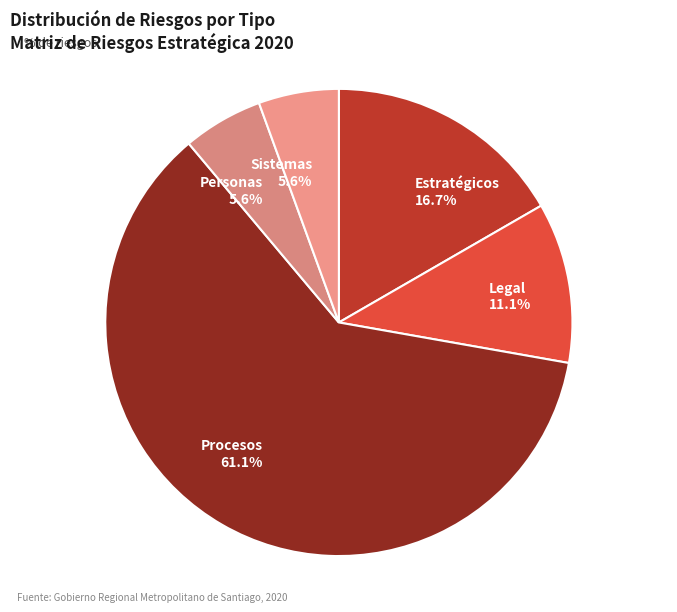

What percentage is the Personas slice, to the nearest percent?

6%